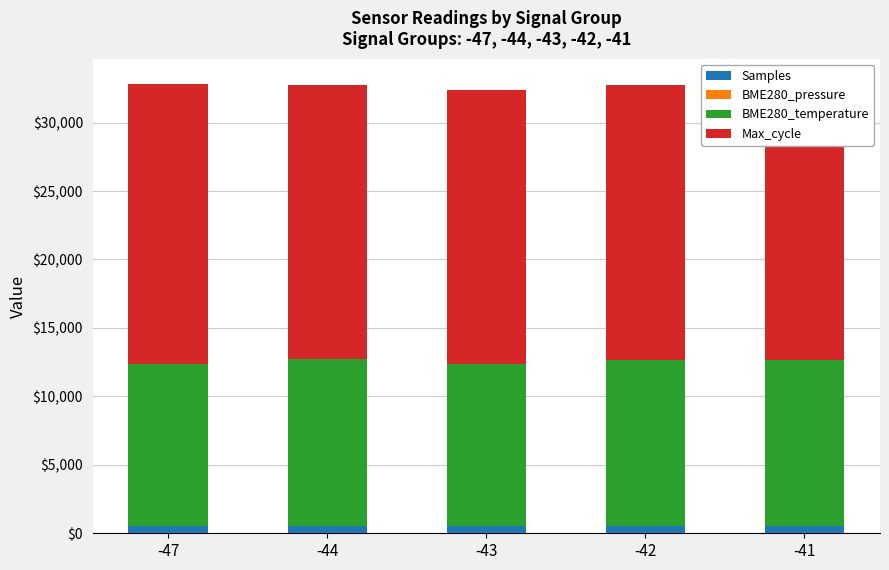

Are the bars grouped side by side (vs. stacked)?

No